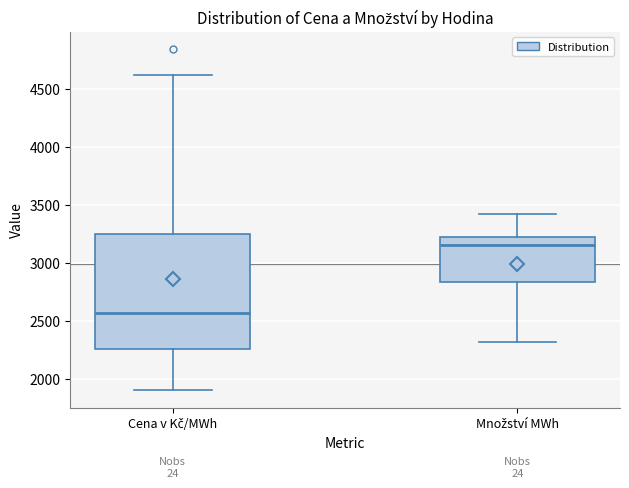

Where is the lower edge of the box for Množství MWh on the y-axis? The values are not printed on the chart, so give them approximately, as read against the axis.

2850